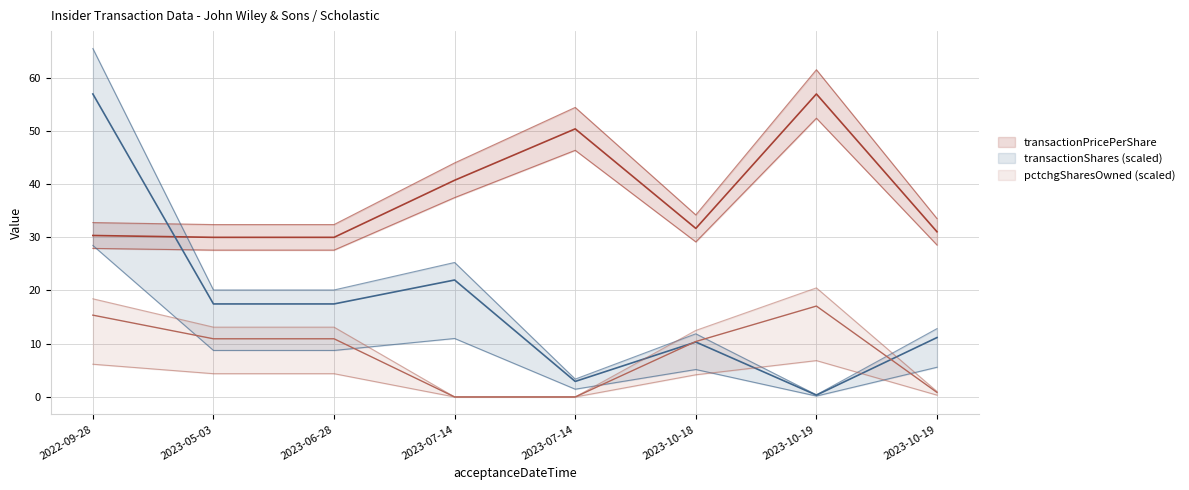

Which category has the lowest value in the transactionValue series?

2023-10-19